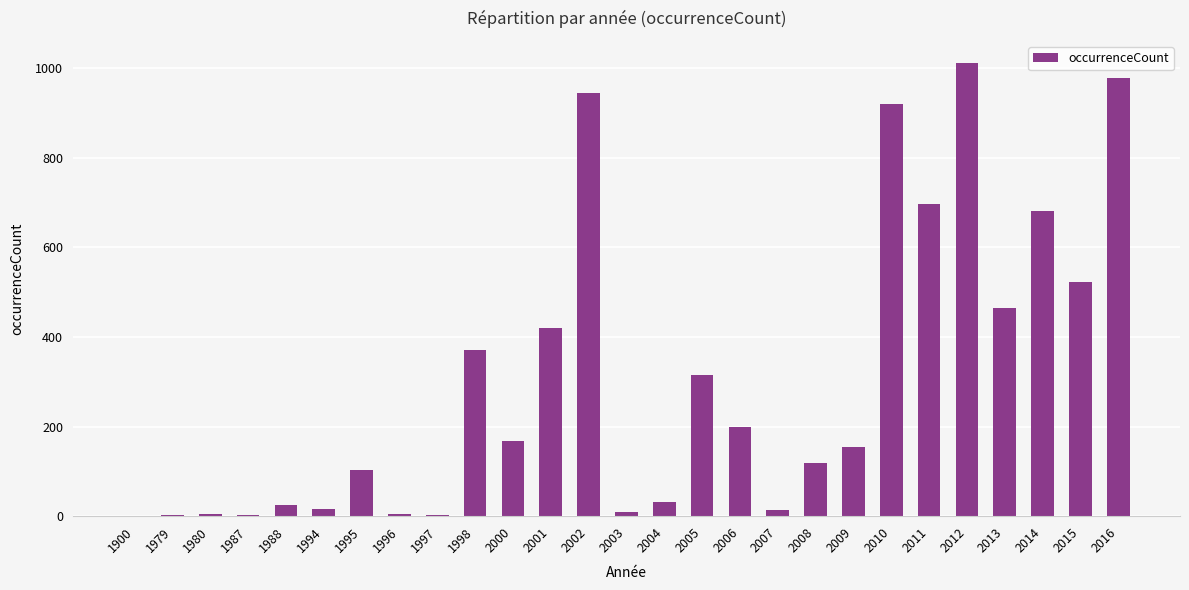

What is the average value?

303